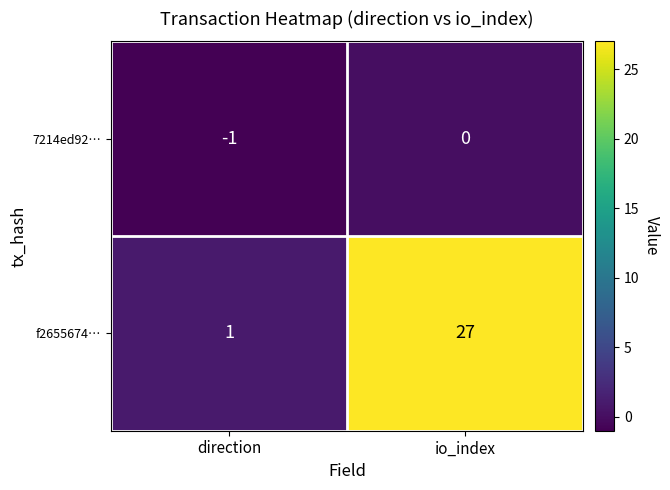

What is the difference between the maximum and minimum values in the f2655674… series?

26